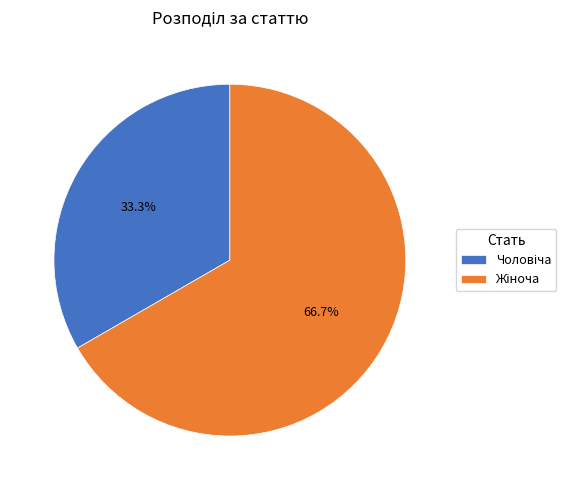

To the nearest percent, what is the difference between the largest and smallest slice percentages?

33%